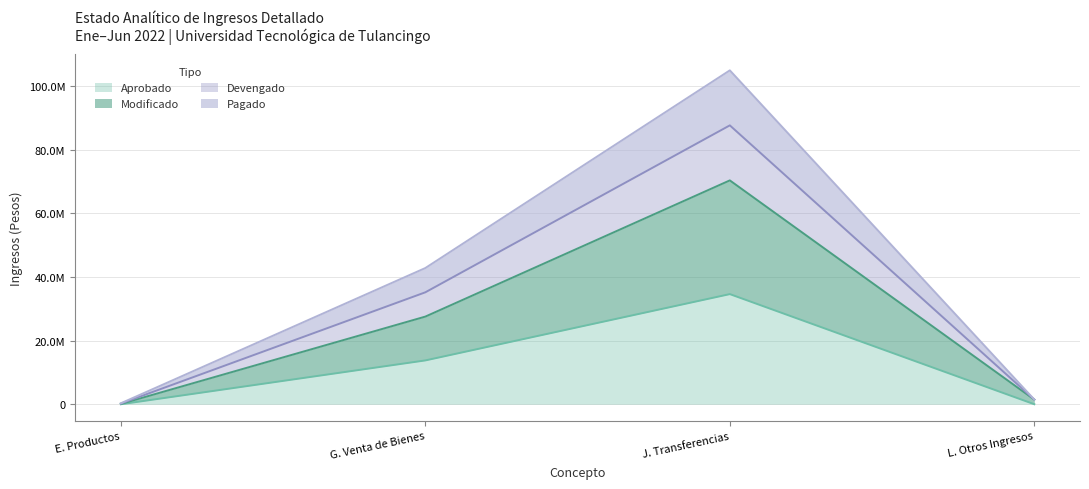

Which series has the largest range (max minus min)?

Devengado